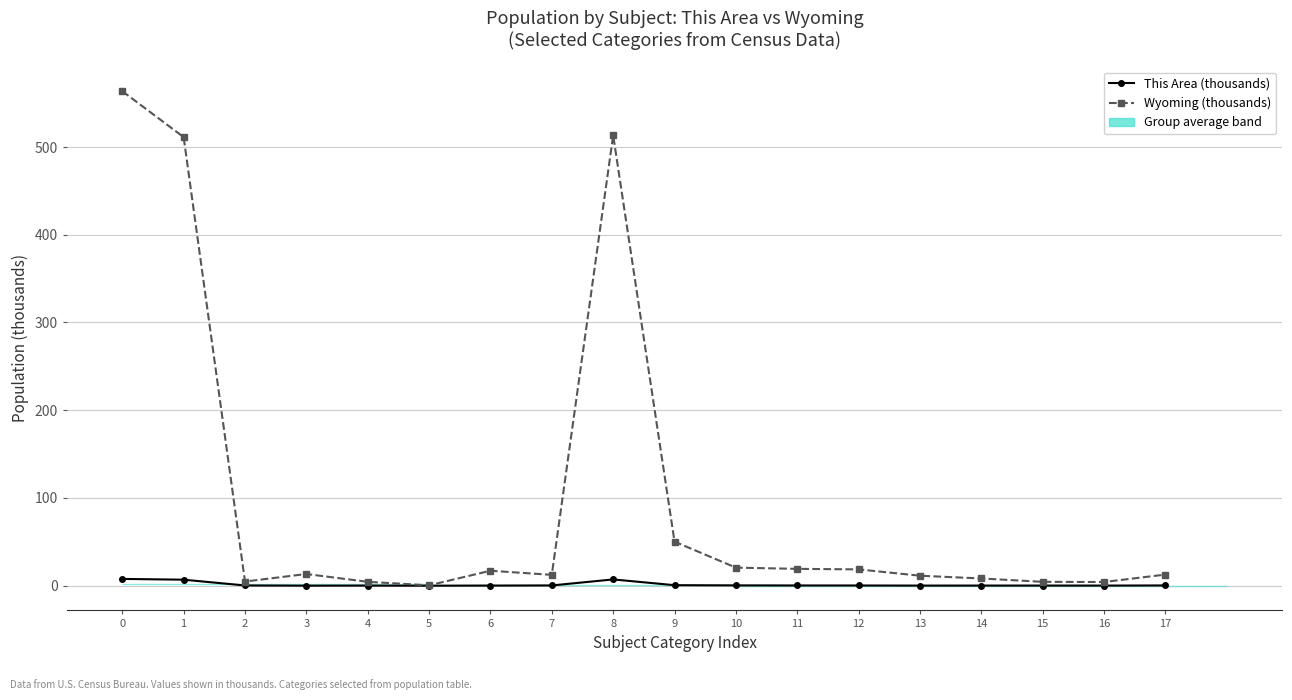

Does the chart display data point markers on the line(s)?

Yes